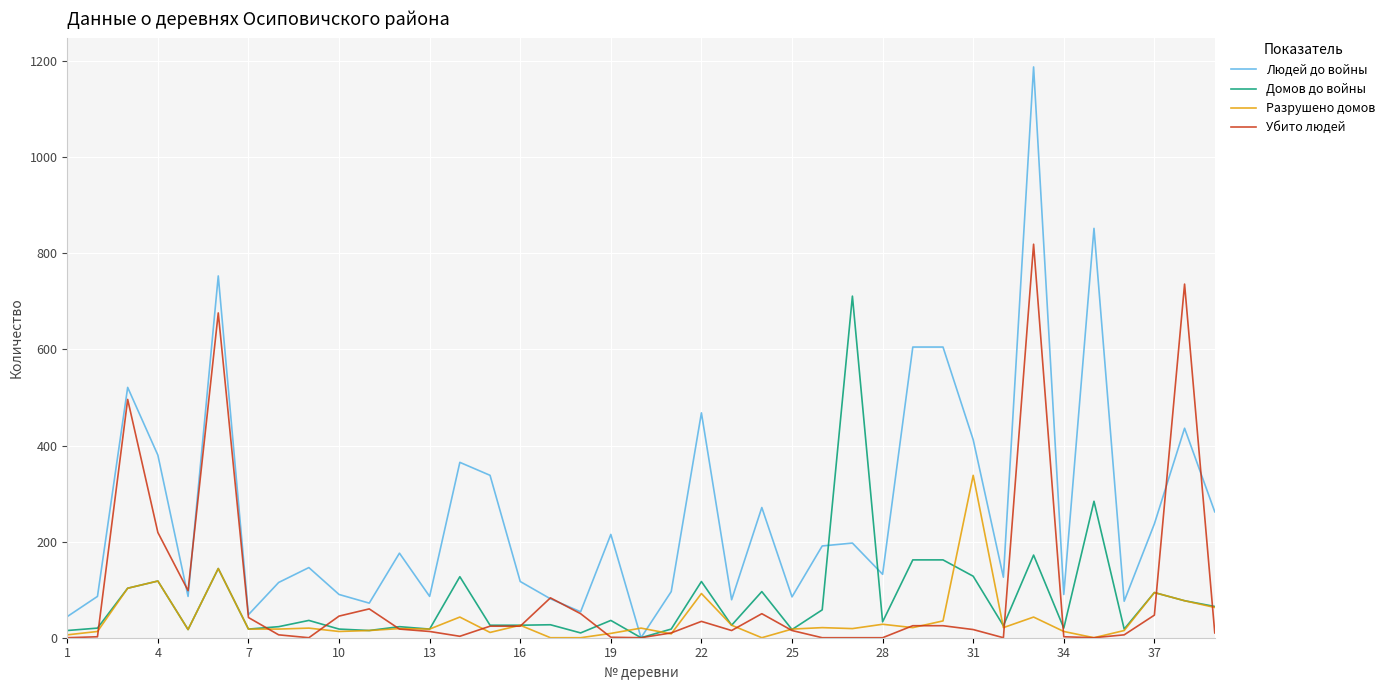

Which series has the widest spread of values?

Людей до войны